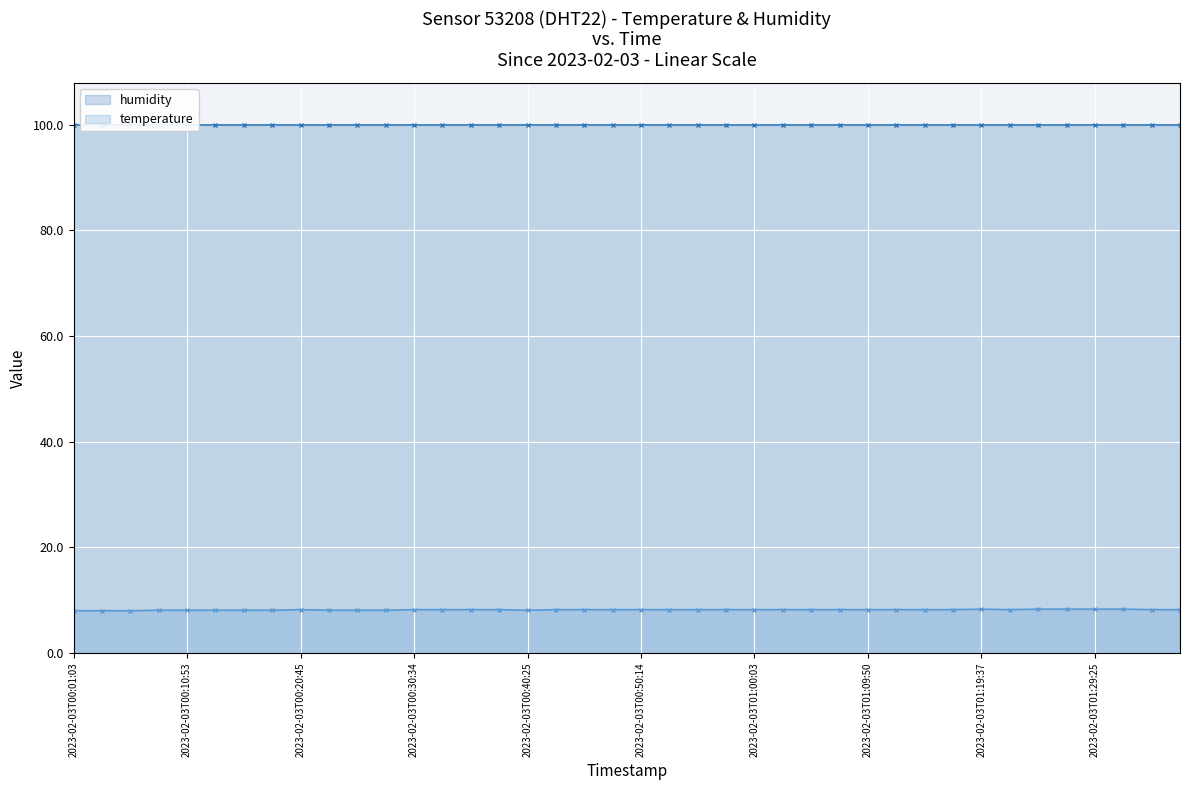

What is the label of the 39th point from the left?

38